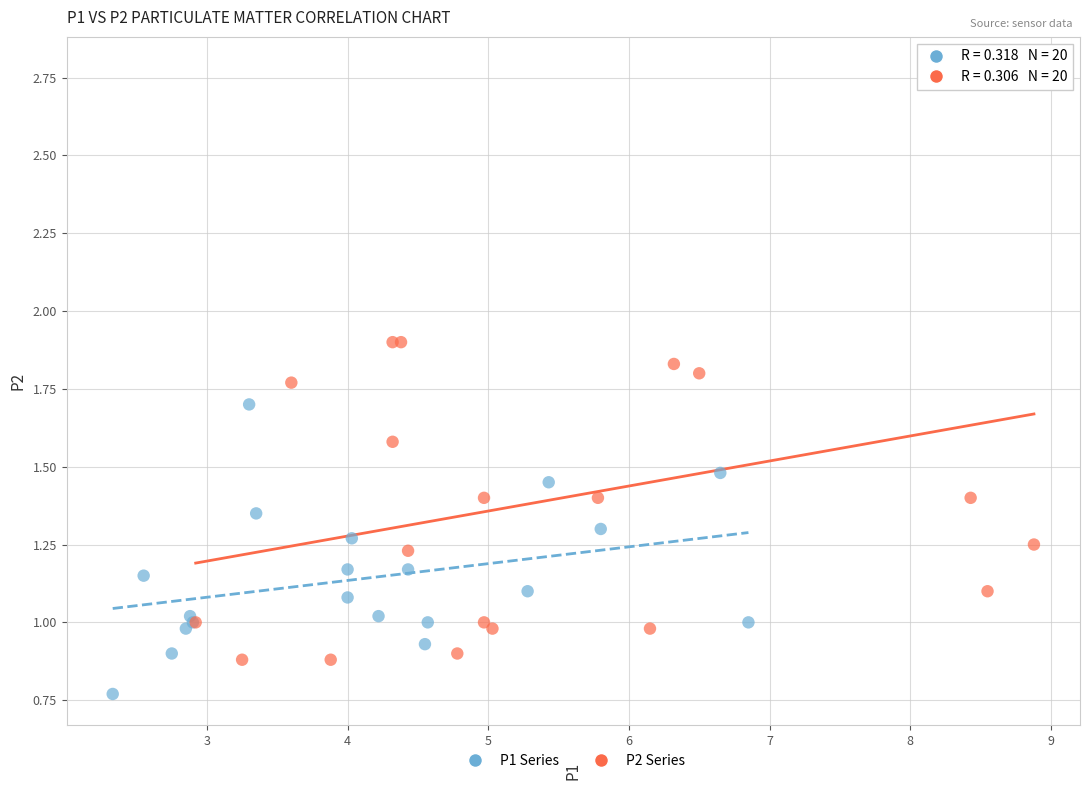

Which series reaches the minimum Y coordinate?

P1 Series